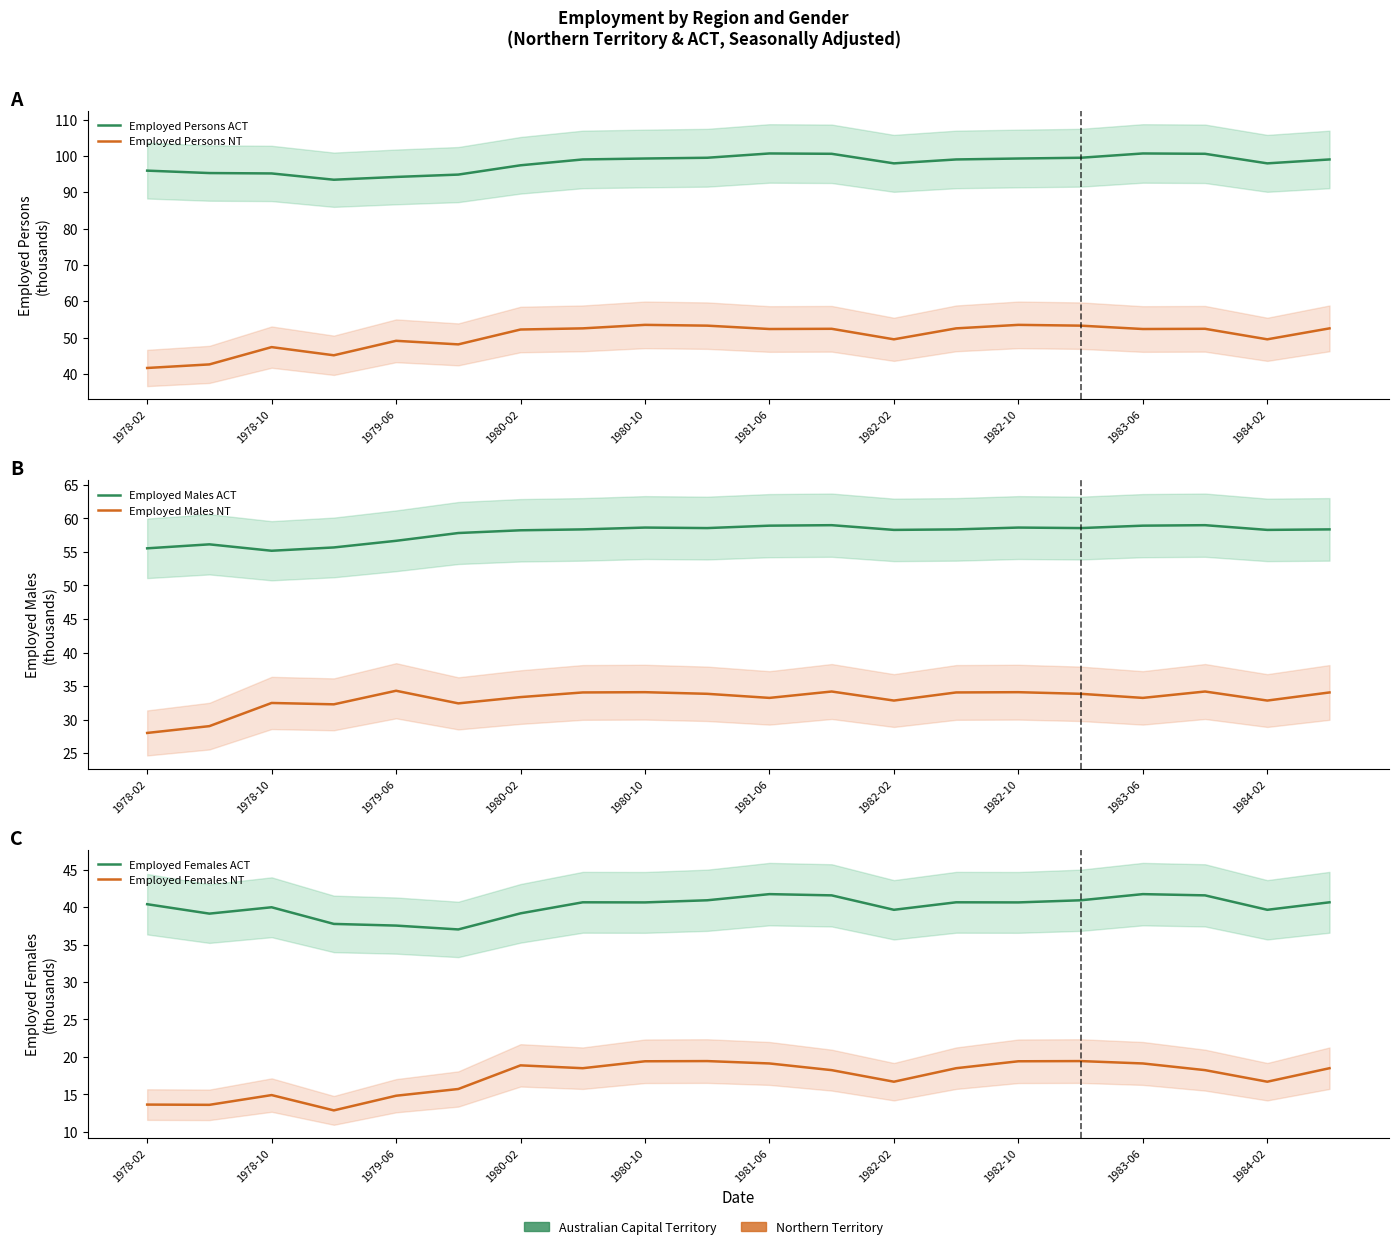

Which series has the largest total across all categories?

Employed Persons ACT